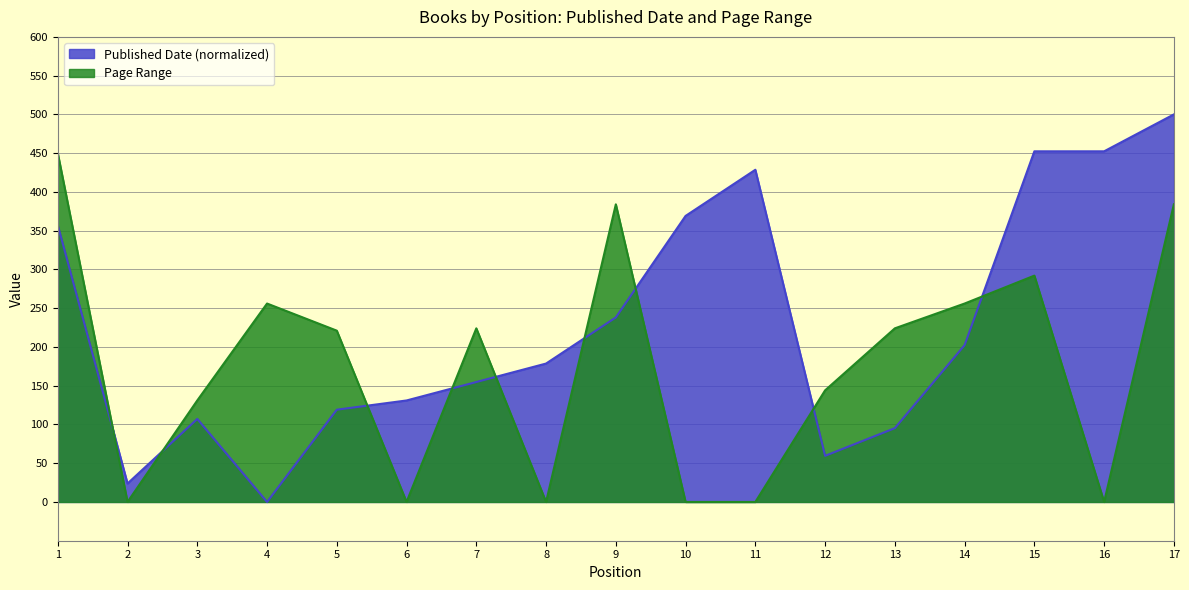

In Published Date, how many points are higher than both neighbors (excluding endpoints)?

2